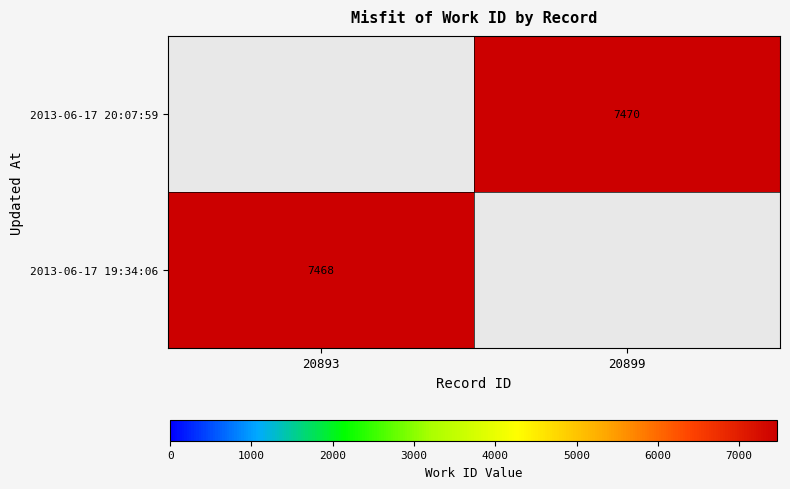

Rank the series by their average value, from lowest to highest.

2013-06-17 19:34:06, 2013-06-17 20:07:59